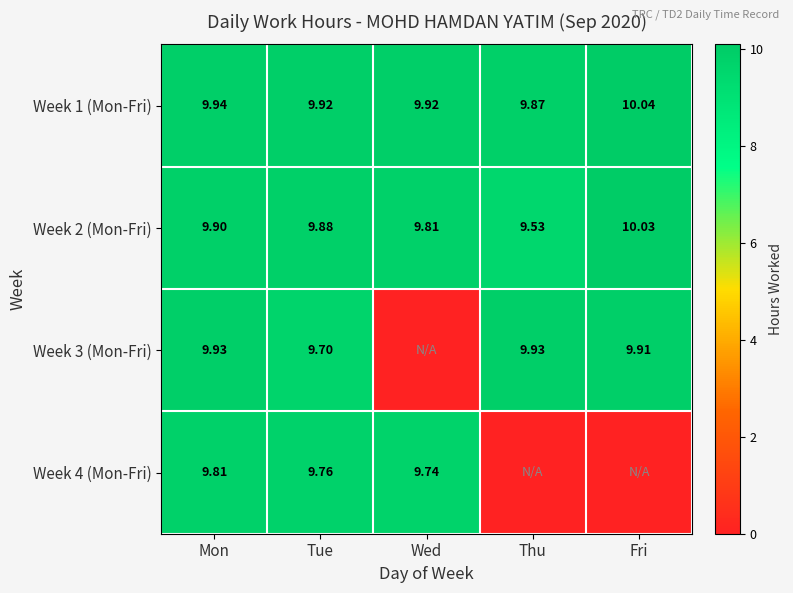

Is the value of Week 3 (Mon-Fri) at Tue greater than the value of Week 1 (Mon-Fri) at Mon?

No